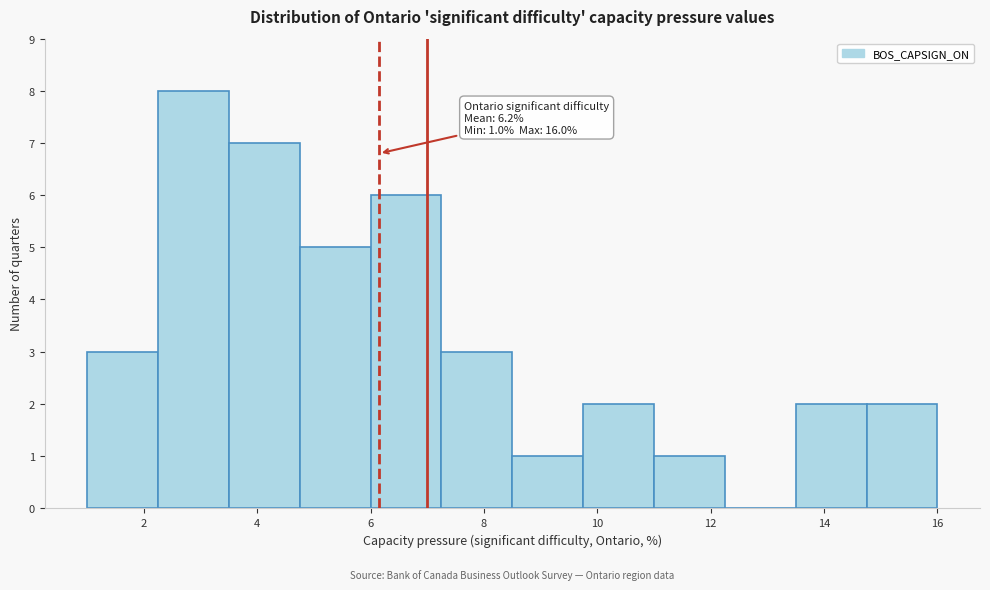

Over which range of the x-axis is the bar tallest?

2.25 to 3.50